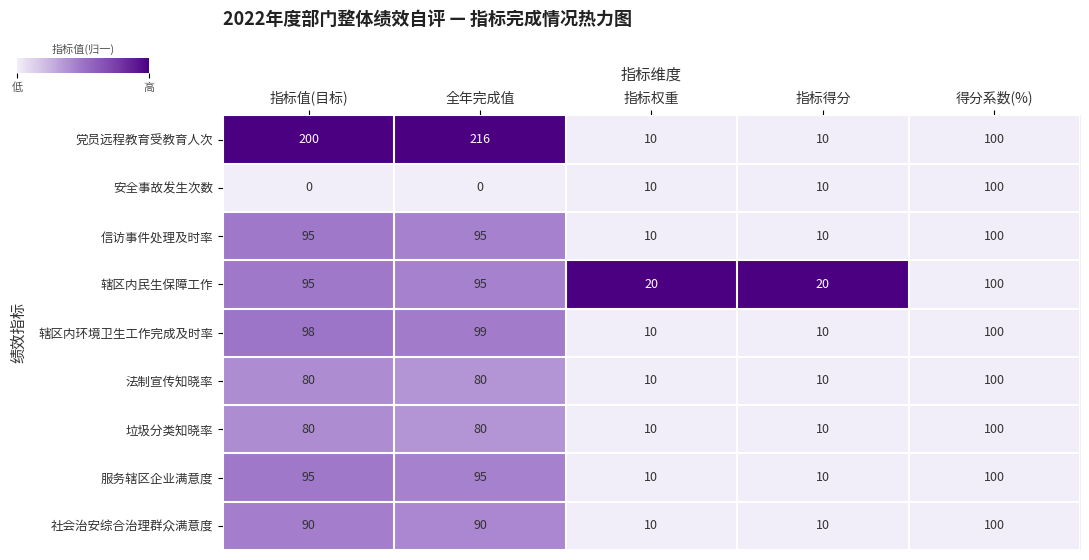

What is the maximum value shown in the chart?

216